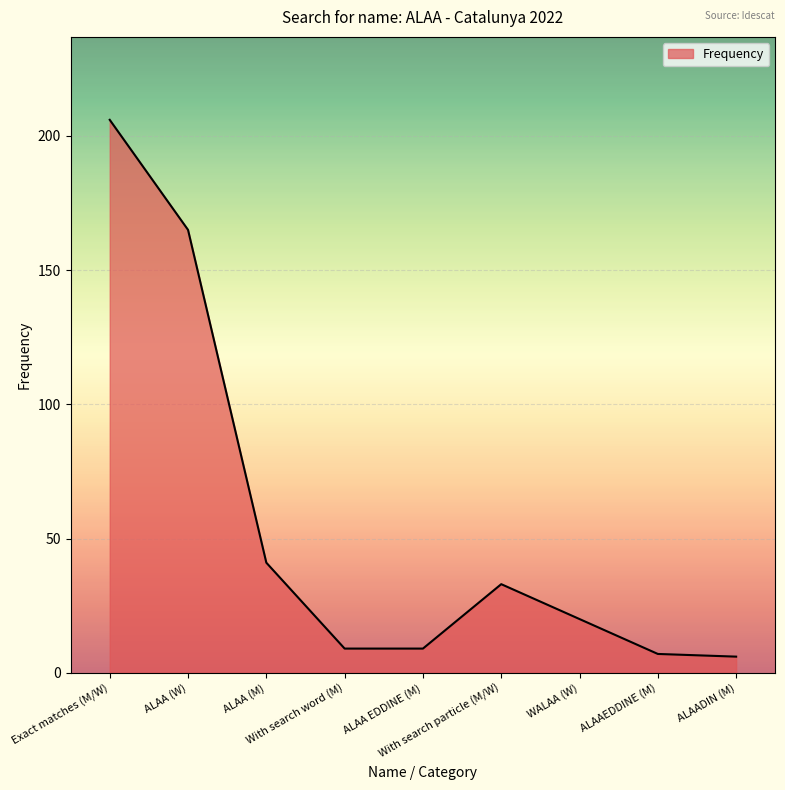

What is the greatest value displayed?

206